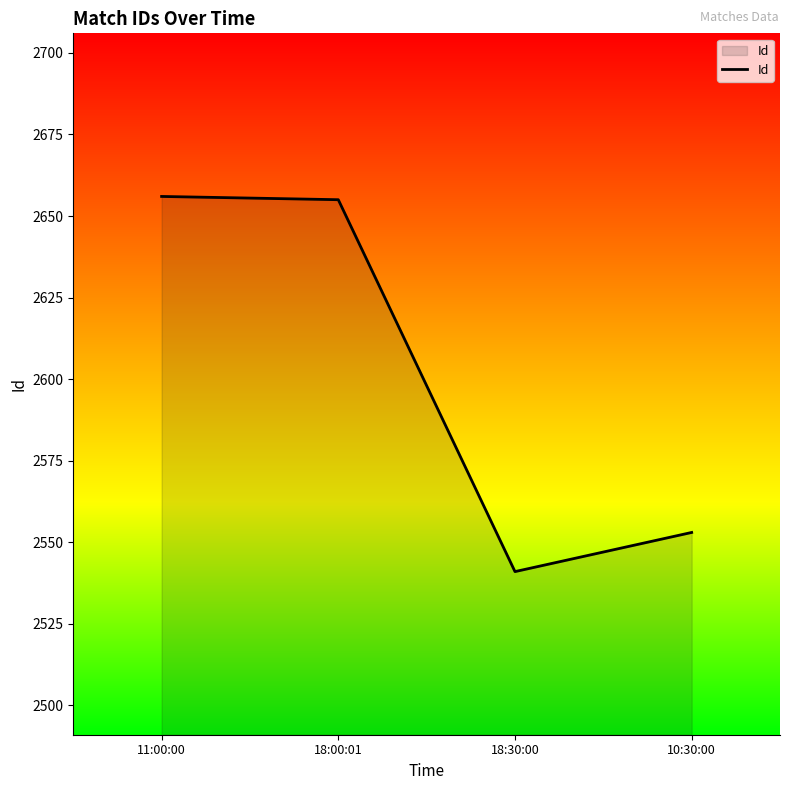

At which label does the data first exceed 2655?

11:00:00